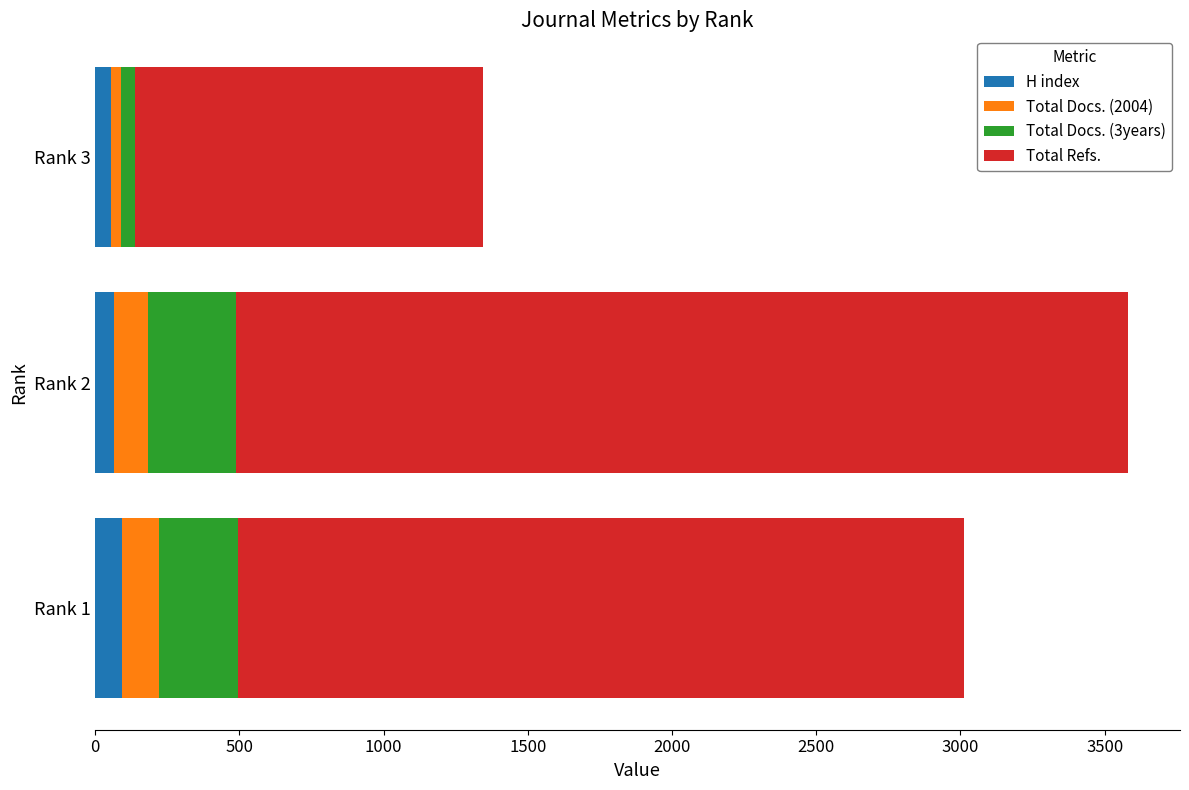

What is the value of the Total Docs. (3years) bar at the 2nd from the left?

305